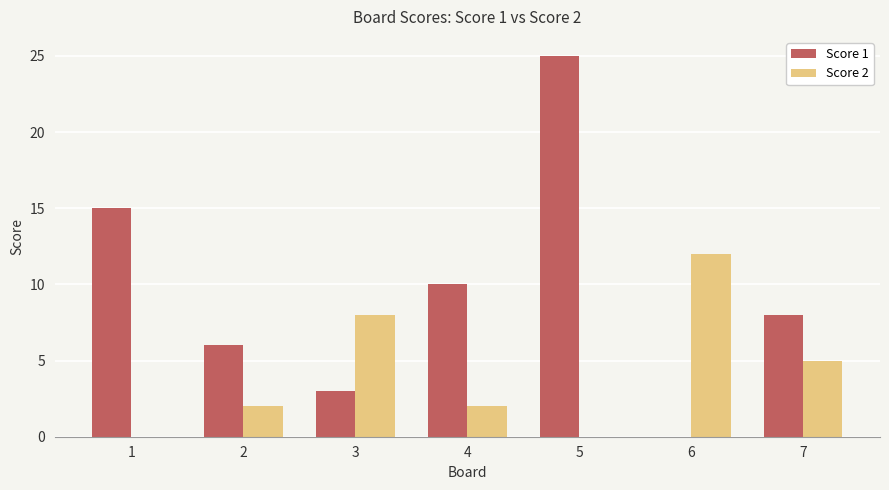

True or false: Score 1 has a value of 8 at 7.

True